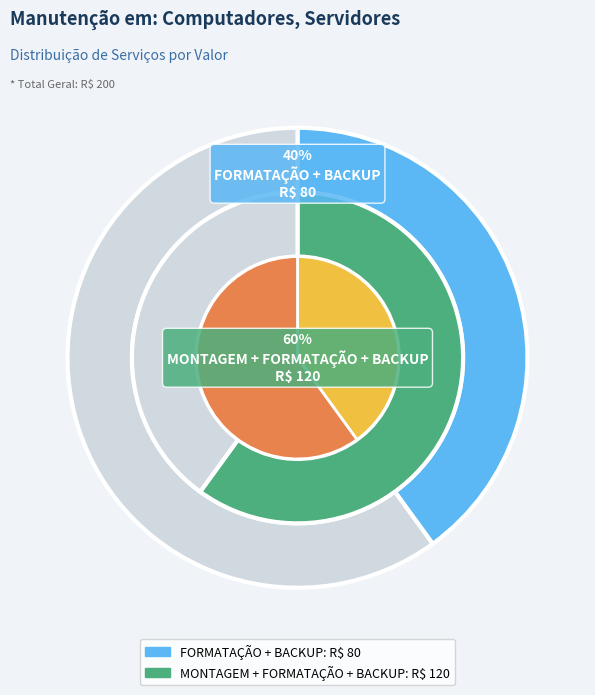

How many slices are in this pie chart?

2